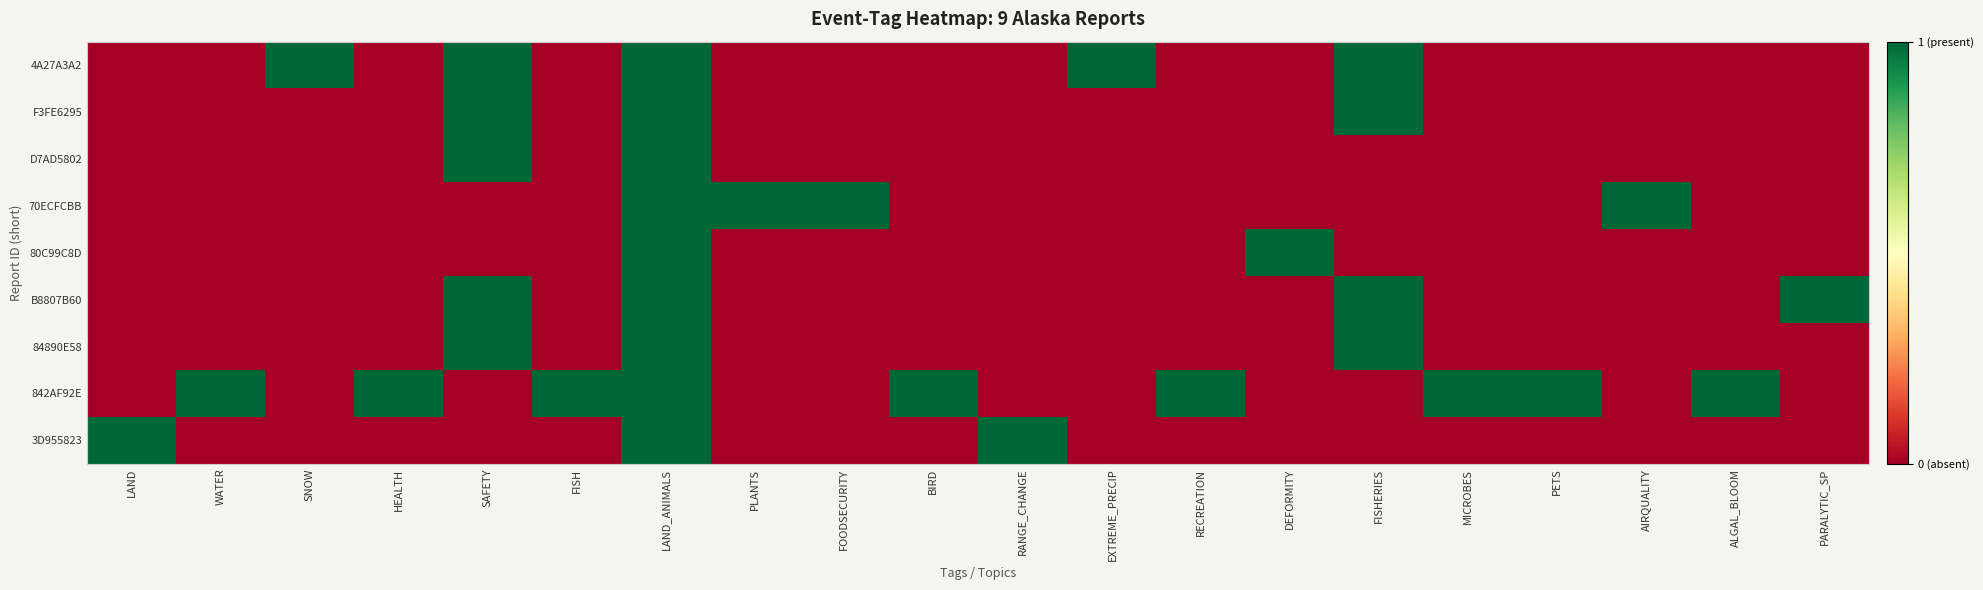

Which series changed the most between WATER and HEALTH?

4A27A3A2